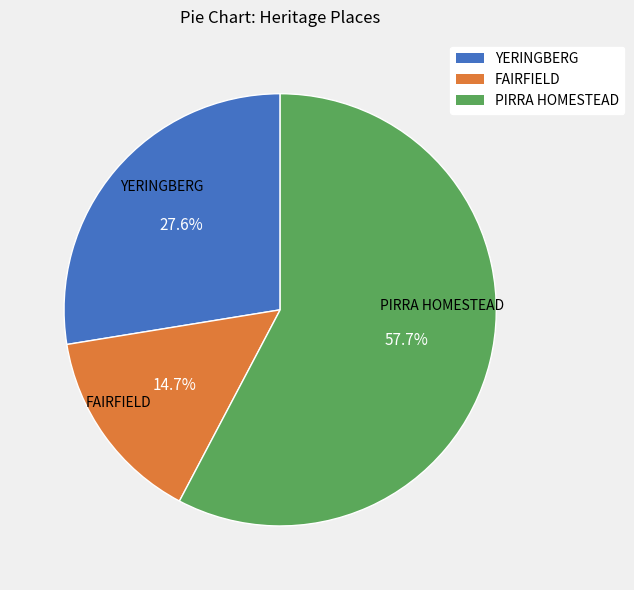

What is the largest slice in the pie chart?

PIRRA HOMESTEAD